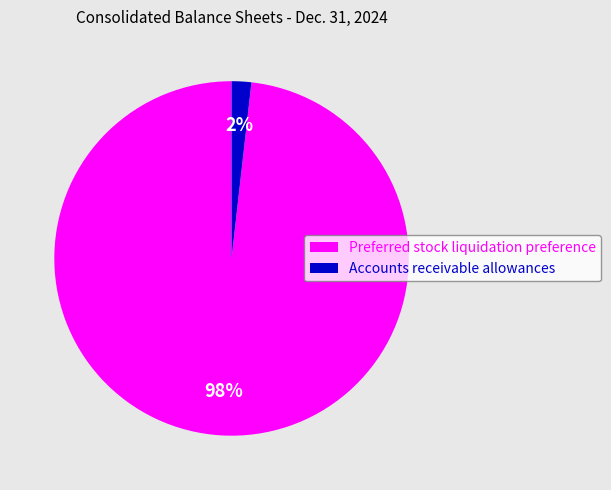

Which has a higher value, Accounts receivable allowances or Preferred stock liquidation preference?

Preferred stock liquidation preference